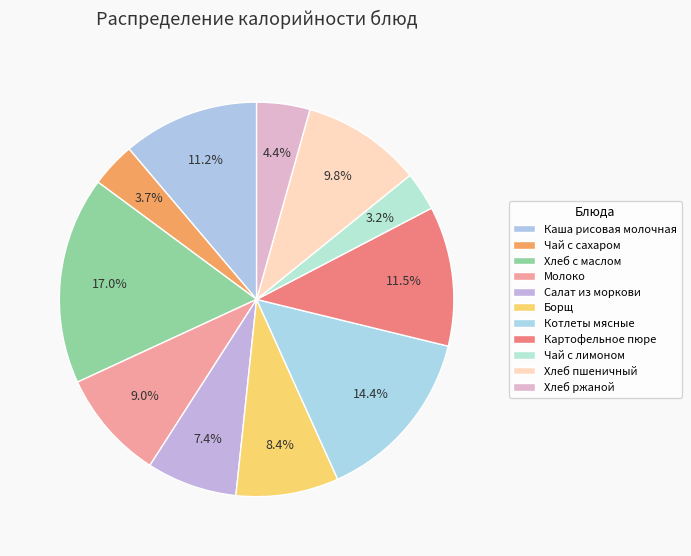

To the nearest percent, what percentage of the pie is Чай с сахаром?

4%